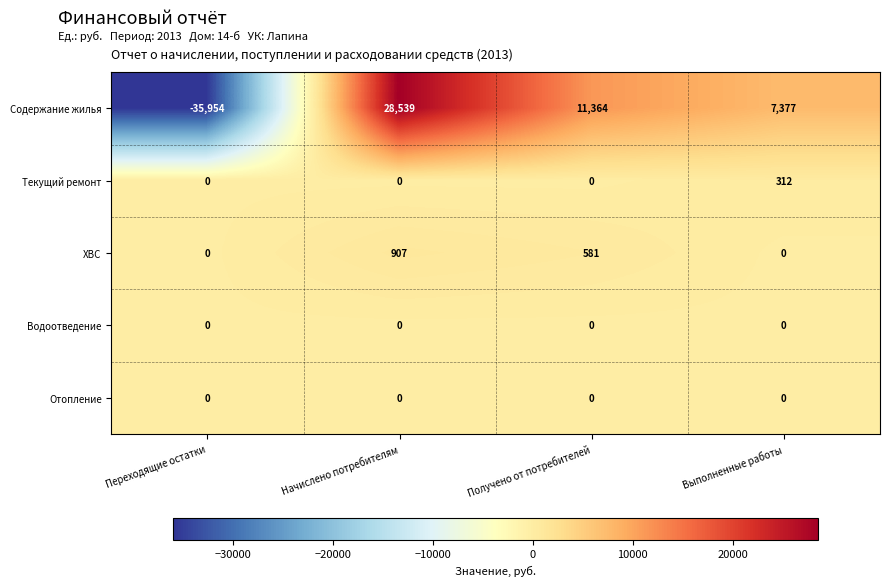

How many categories are shown in the chart?

4